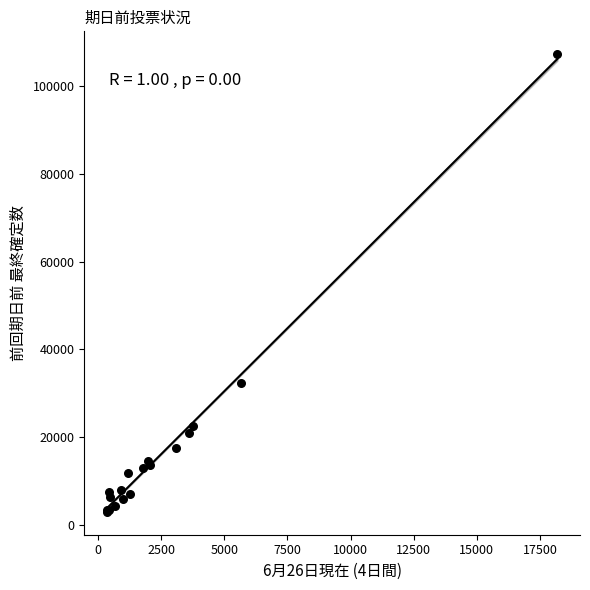

What Y value in the scatter plot is closest to 55106?

32275